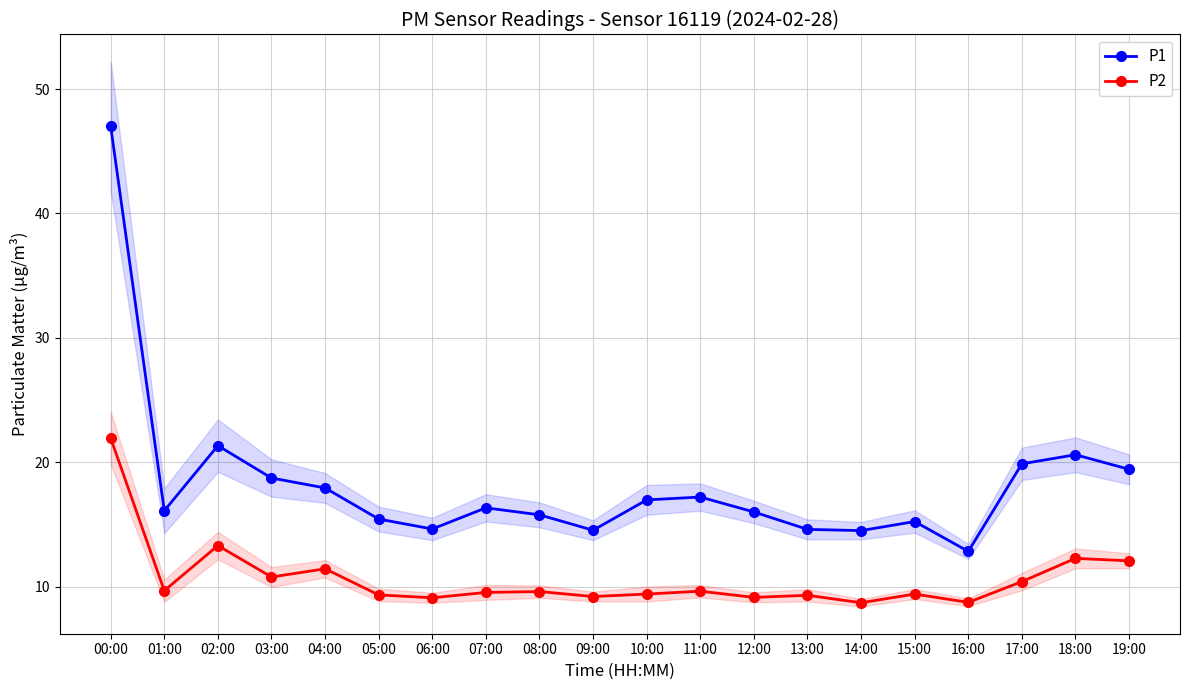

True or false: P2 and P1 cross at least once.

False